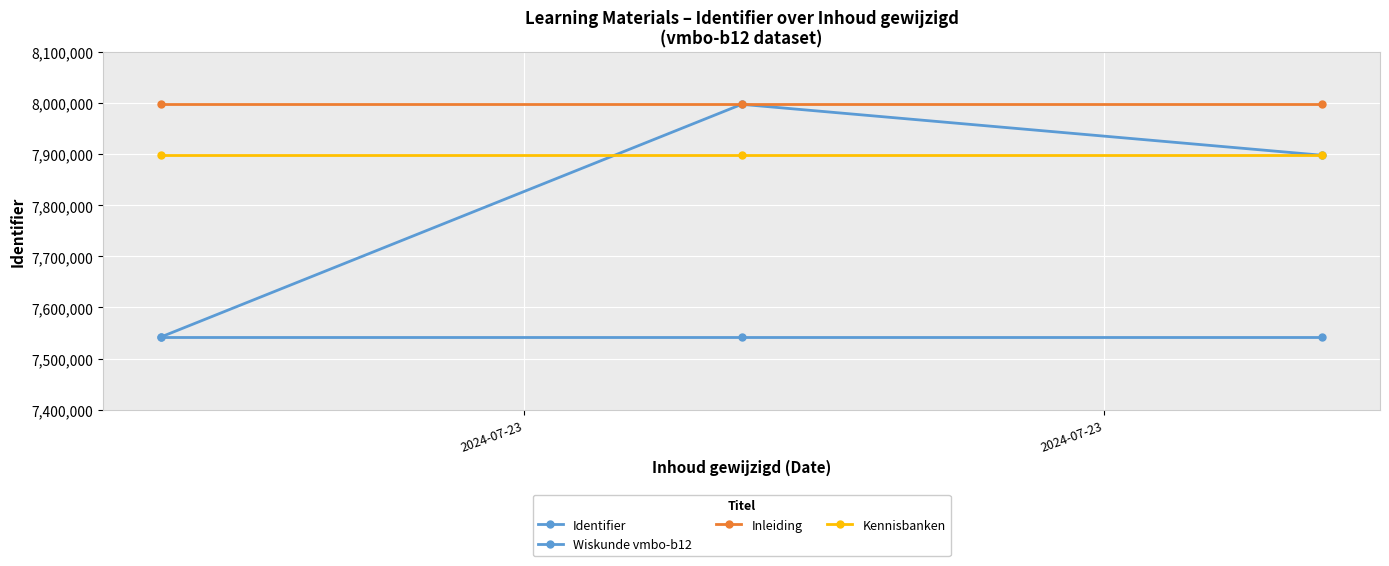

Is this an area chart (filled region under the line)?

No